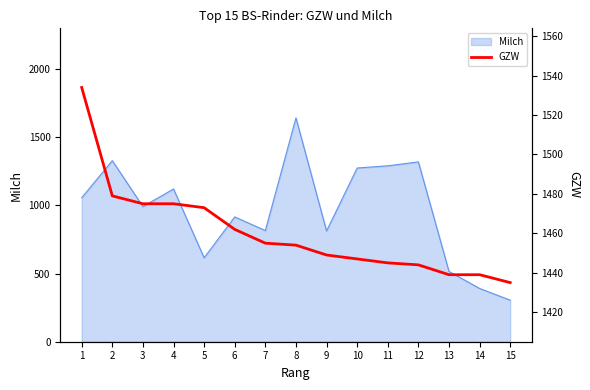

True or false: the data shows 2065 at 10.

False